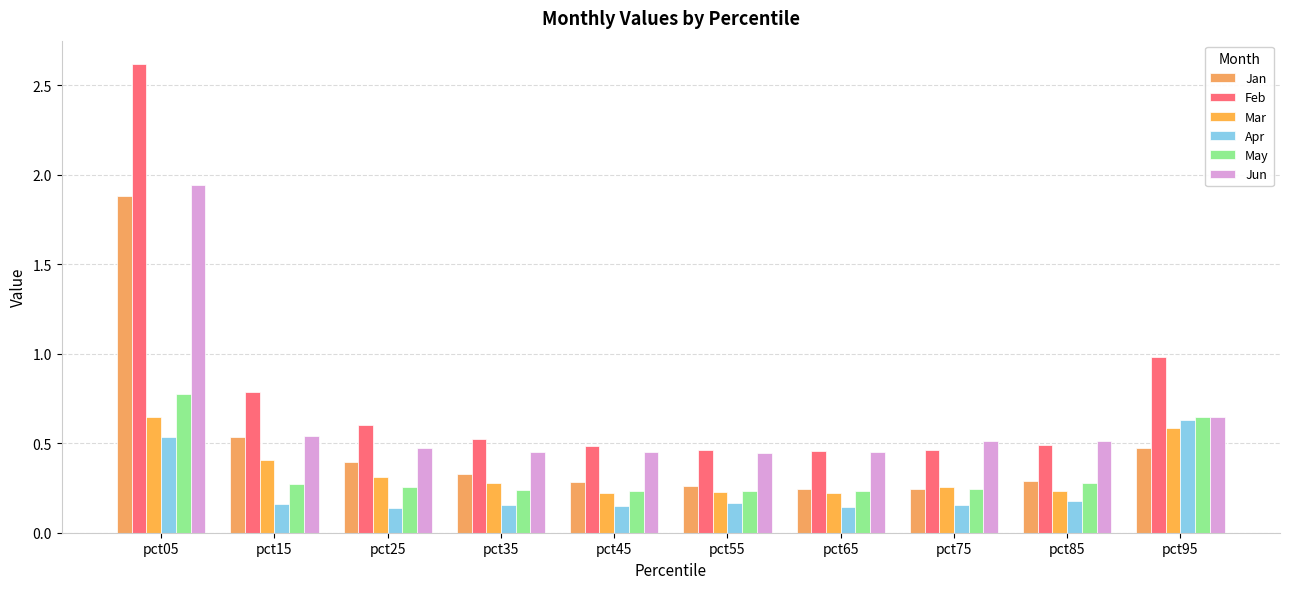

At how many categories does at least one series exceed 0?

10